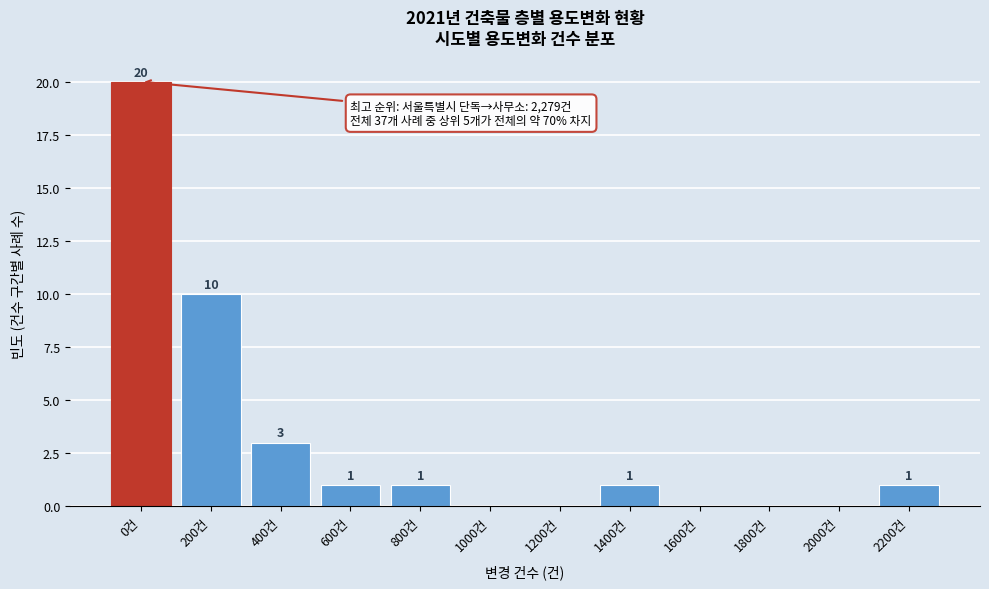

Reading left to right, list all the values displayed in this chart.

0건=20	200건=10	400건=3	600건=1	800건=1	1000건=0	1200건=0	1400건=1	1600건=0	1800건=0	2000건=0	2200건=1